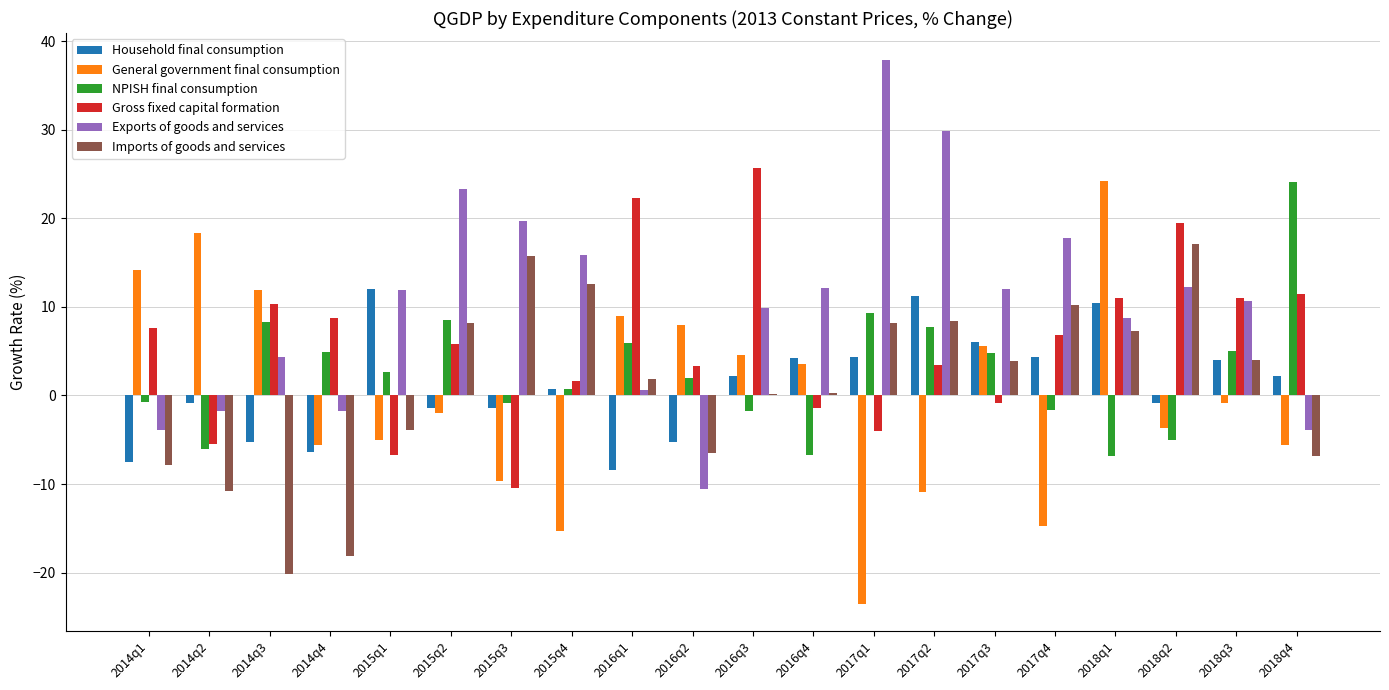

What is the greatest value displayed?

37.8